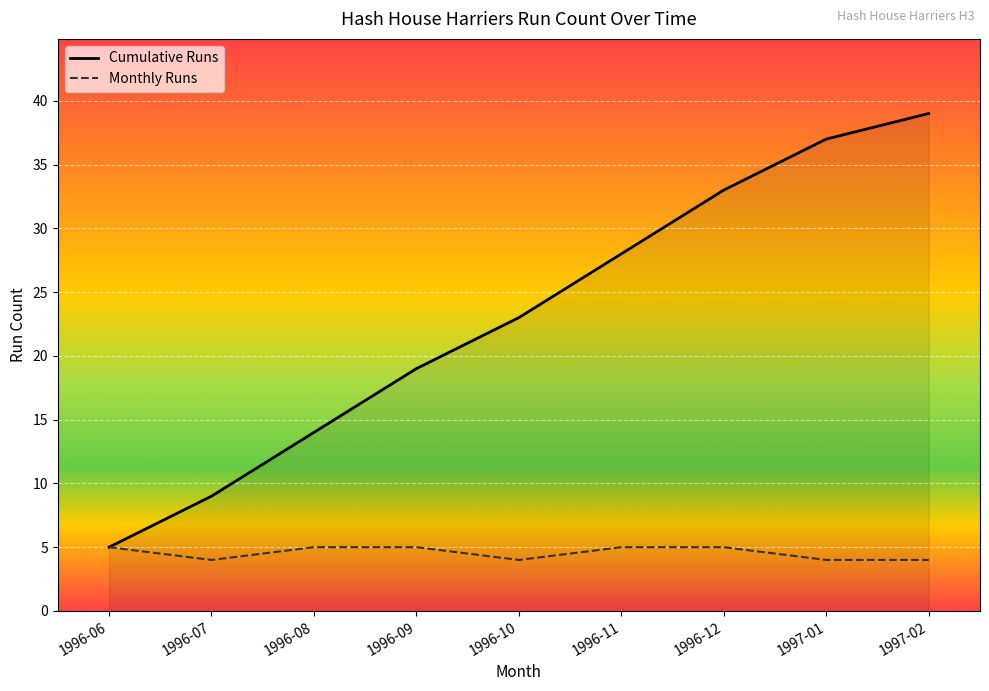

What position from the left is 1996-10?

5